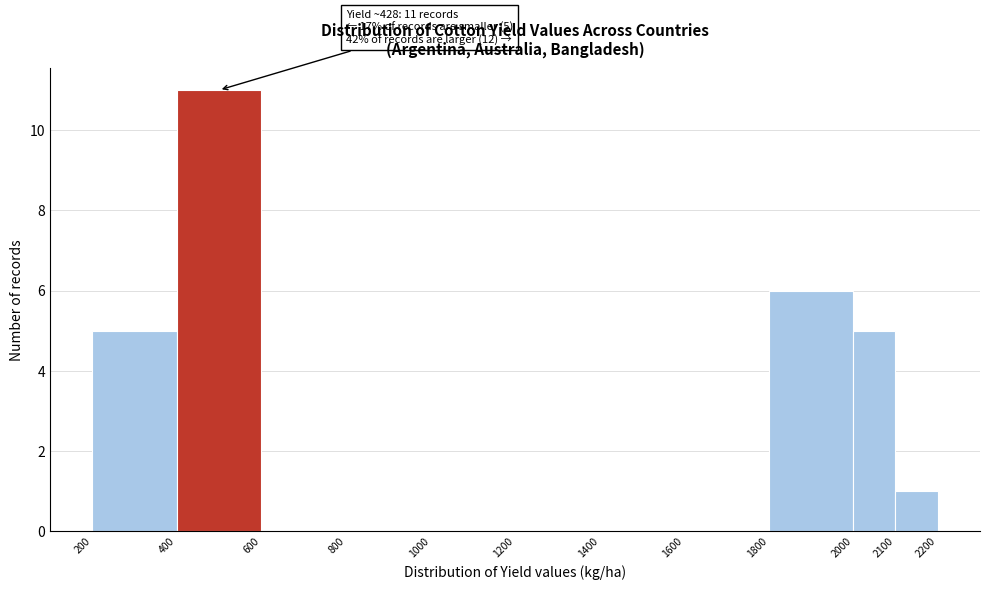

Over which range of the x-axis is the bar tallest?

400 to 600